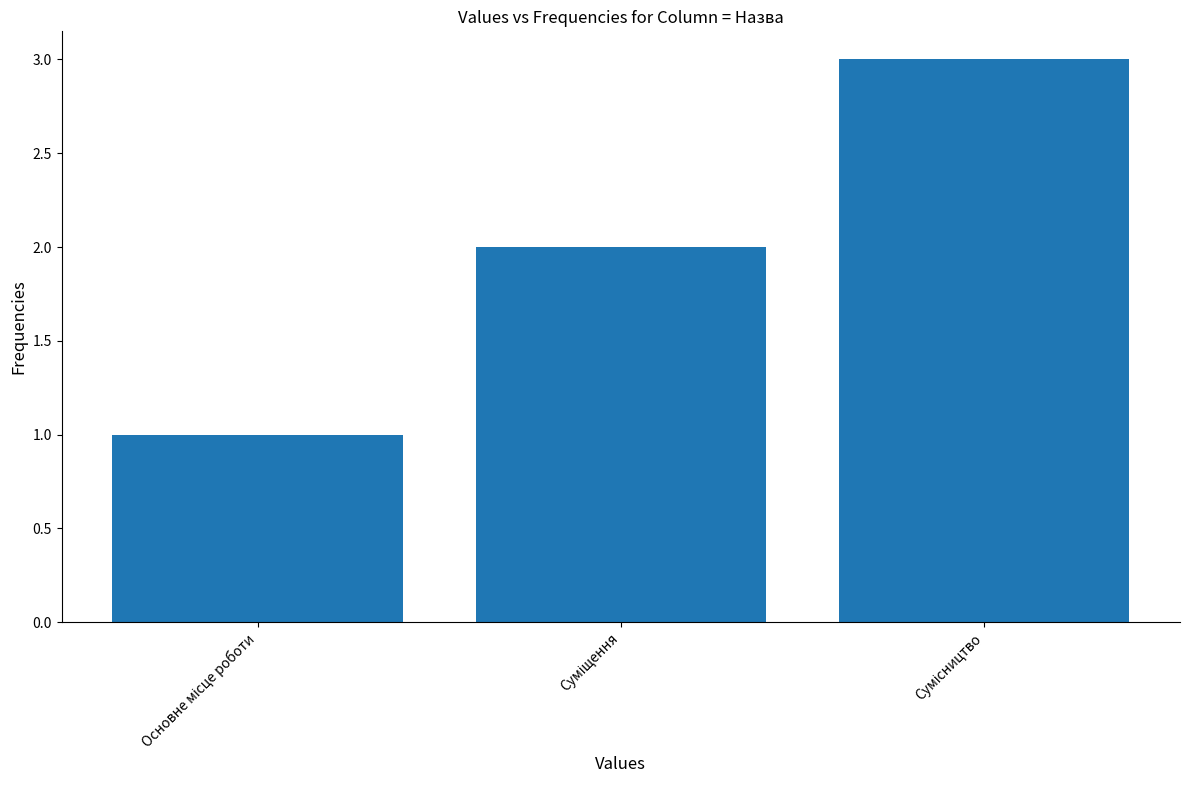

What is the sum of all values?

6